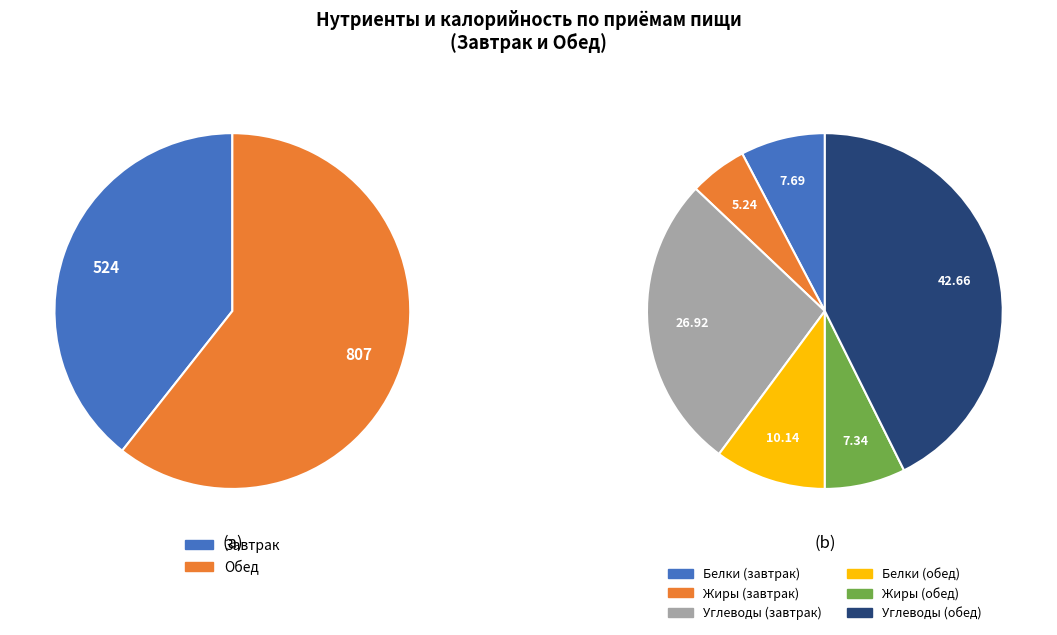

Is the sum of Обед and Завтрак greater than half?

Yes